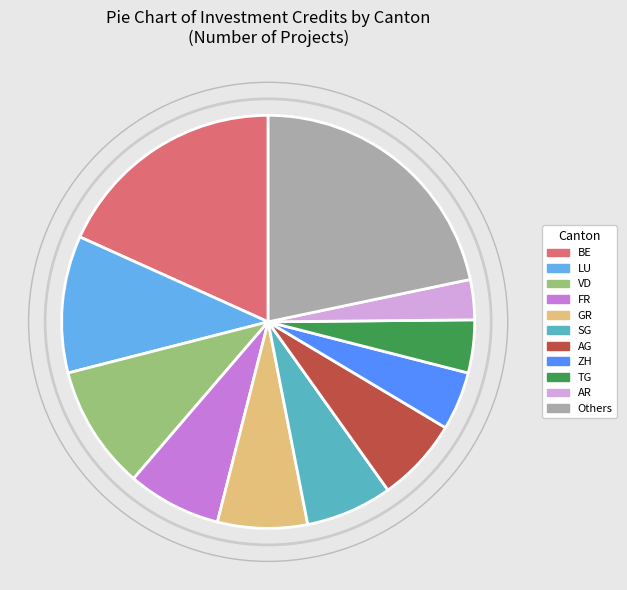

Does any single category account for the majority?

No